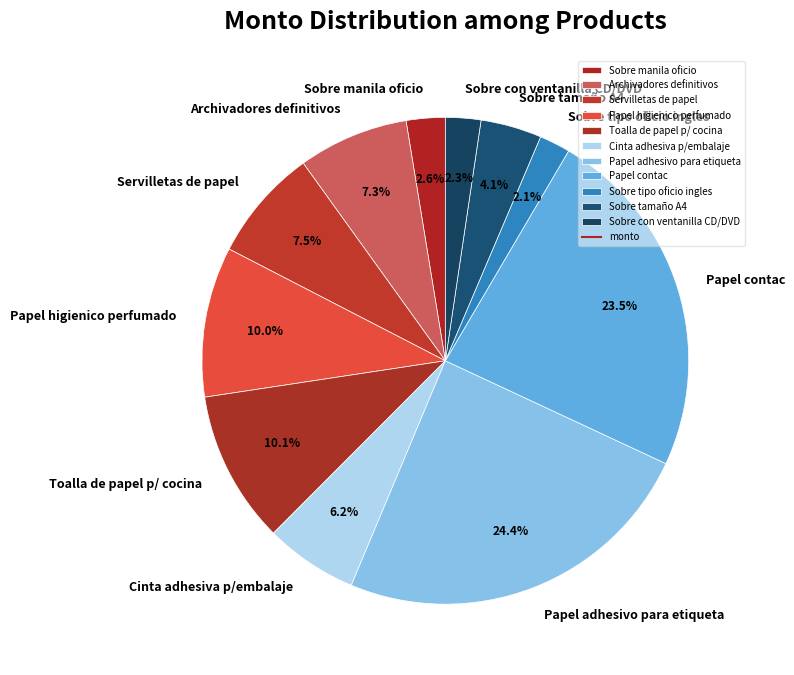

What percentage is the Papel higienico perfumado slice, to the nearest percent?

10%